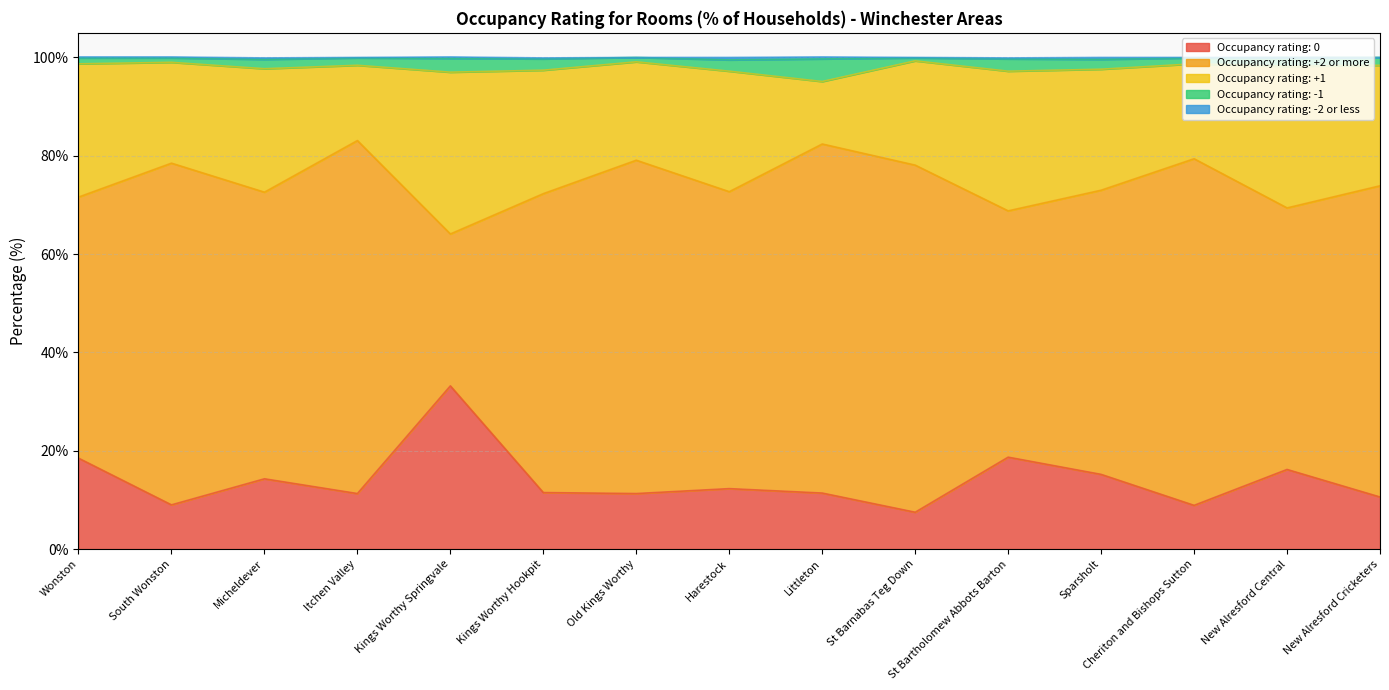

At which category does Occupancy rating: -2 or less reach its first local valley?

Itchen Valley